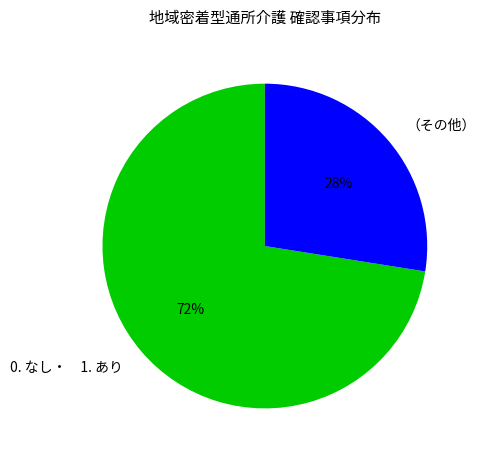

Is there a majority slice in this chart?

Yes